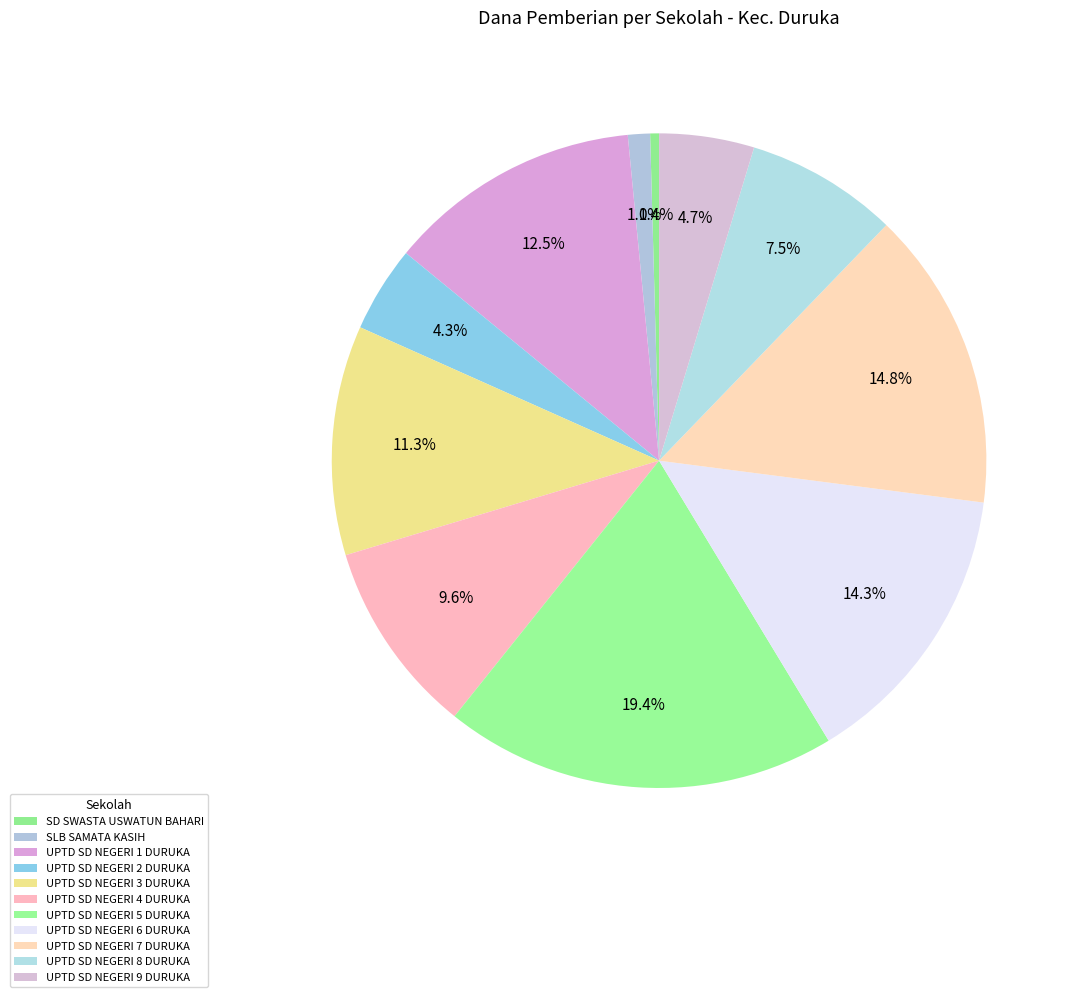

To the nearest percent, what is the difference between the SD SWASTA USWATUN BAHARI and UPTD SD NEGERI 8 DURUKA slice percentages?

7%